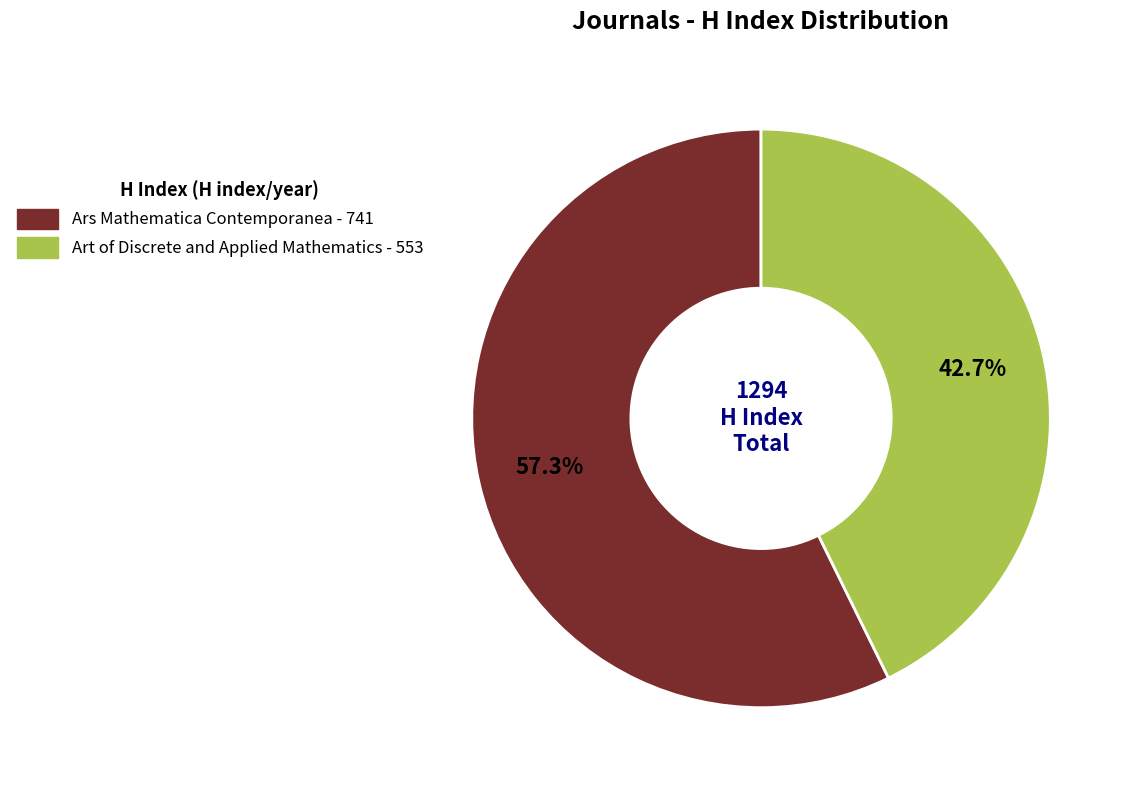

Does any single category account for the majority?

Yes